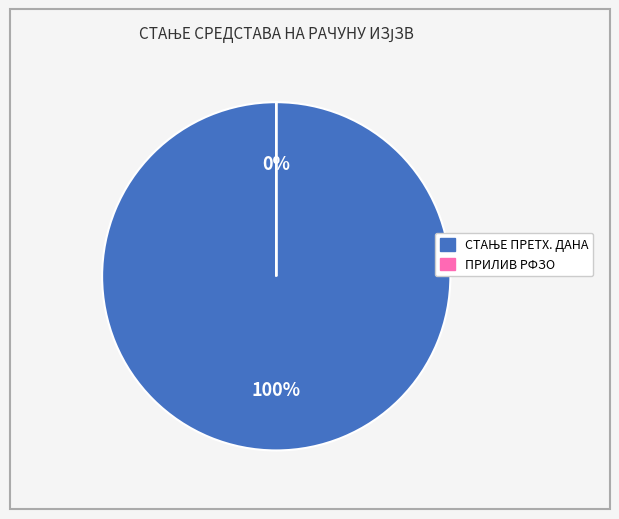

How many slices are in this pie chart?

2